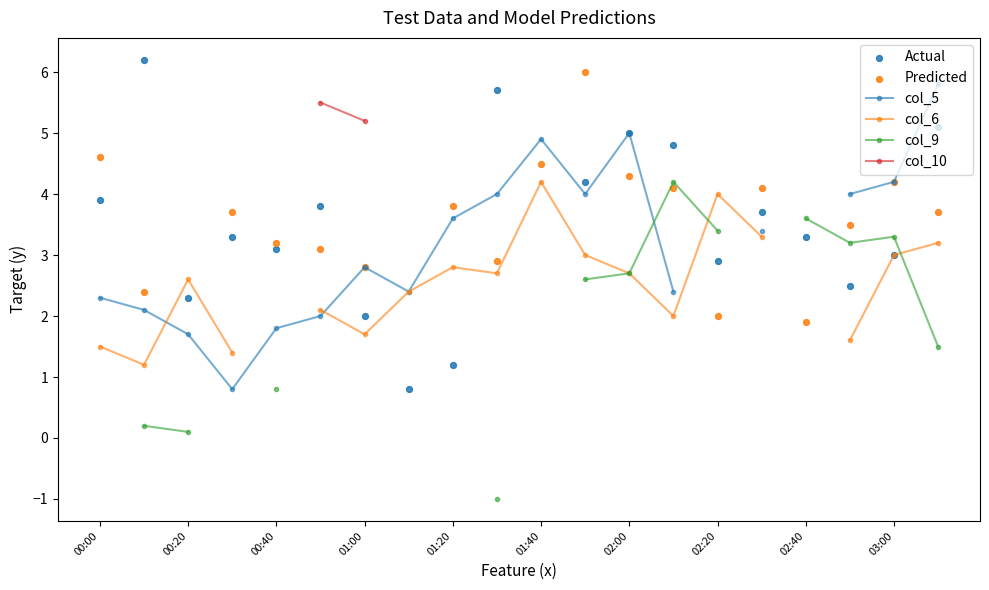

Is the value of col_5 at 19 greater than the value of Predicted at 01:40?

Yes